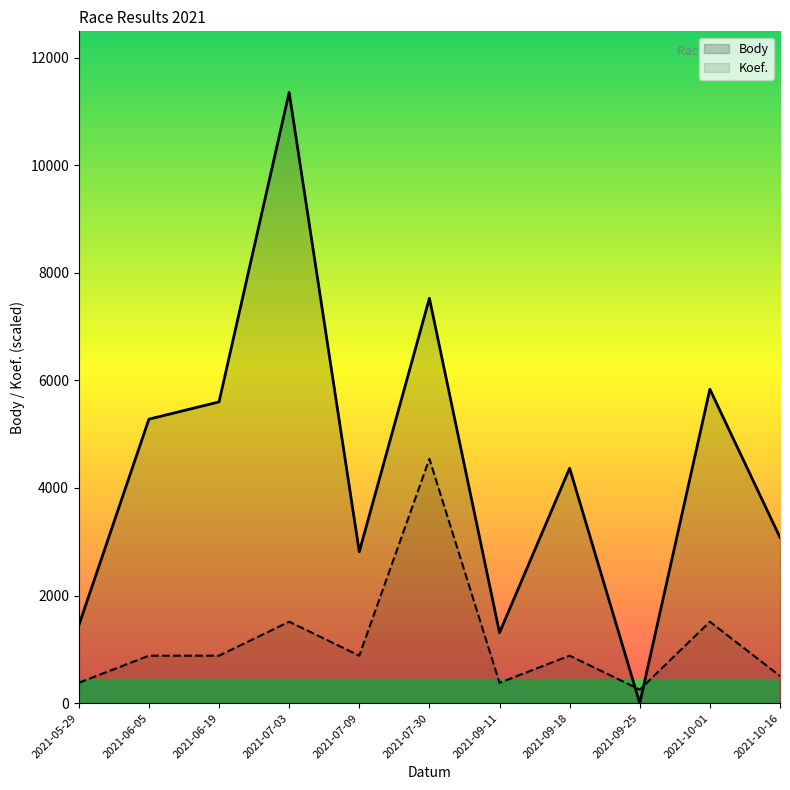

Between which two adjacent categories do Koef. and Body first intersect?

2021-09-18 and 2021-09-25